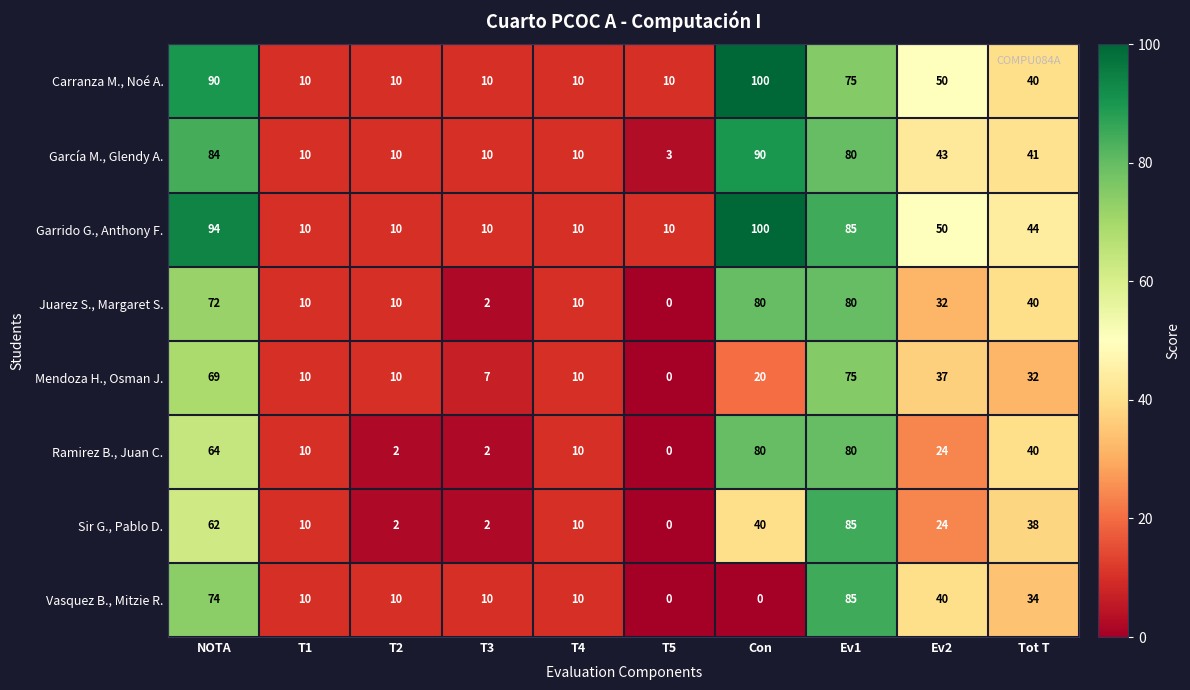

True or false: Garrido G., Anthony F. has a value of 114 at Ev1.

False